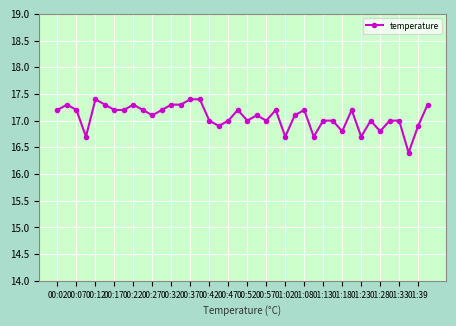

What is the average value?

17.1